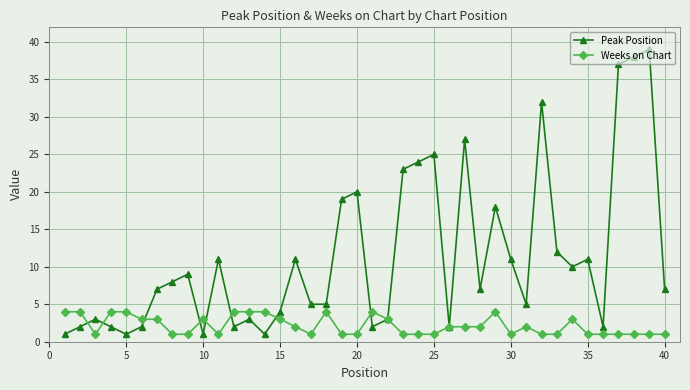

What is the highest value of the Peak Position series?

39